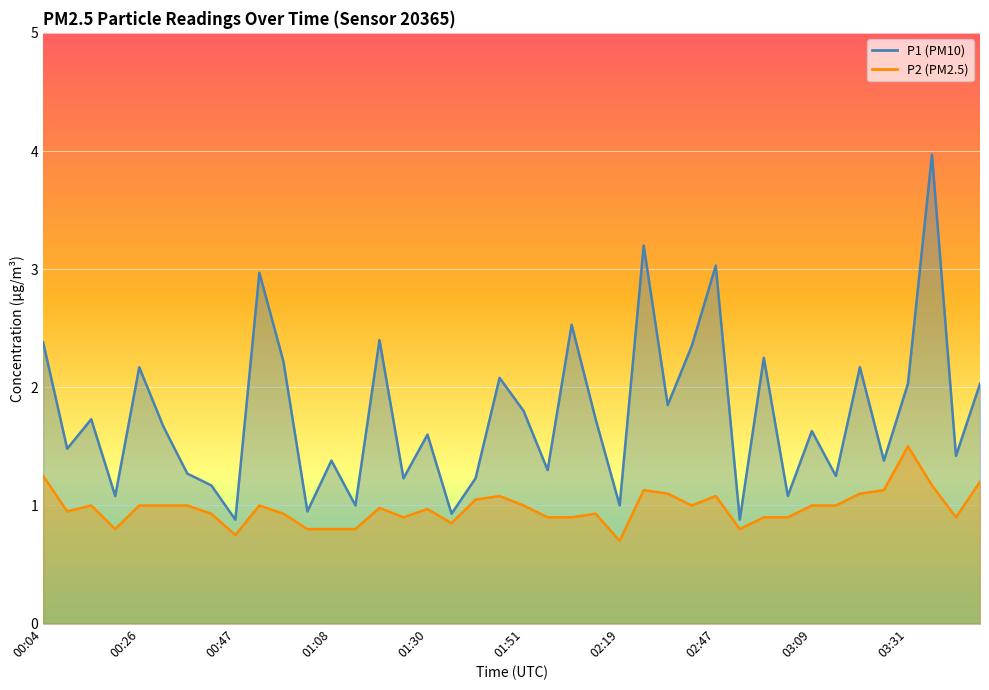

Reading left to right, list all the values displayed in this chart.

P1: 2.4	1.5	1.7	1.1	2.2	1.7	1.3	1.2	0.9	3.0	2.2	0.9	1.4	1.0	2.4	1.2	1.6	0.9	1.2	2.1	1.8	1.3	2.5	1.7	1.0	3.2	1.9	2.4	3.0	0.9	2.2	1.1	1.6	1.2	2.2	1.4	2.0	4.0	1.4	2.0
P2: 1.2	0.9	1.0	0.8	1.0	1.0	1.0	0.9	0.8	1.0	0.9	0.8	0.8	0.8	1.0	0.9	1.0	0.8	1.1	1.1	1.0	0.9	0.9	0.9	0.7	1.1	1.1	1.0	1.1	0.8	0.9	0.9	1.0	1.0	1.1	1.1	1.5	1.2	0.9	1.2